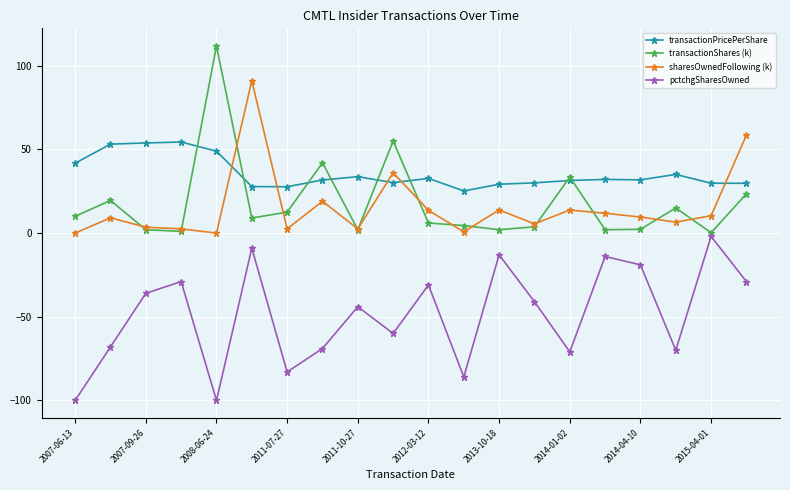

True or false: transactionPricePerShare and pctchgSharesOwned cross at least once.

False